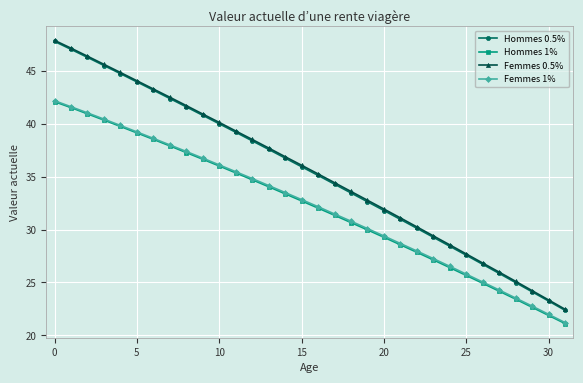

True or false: Femmes 0.5% and Hommes 1% cross at least once.

False